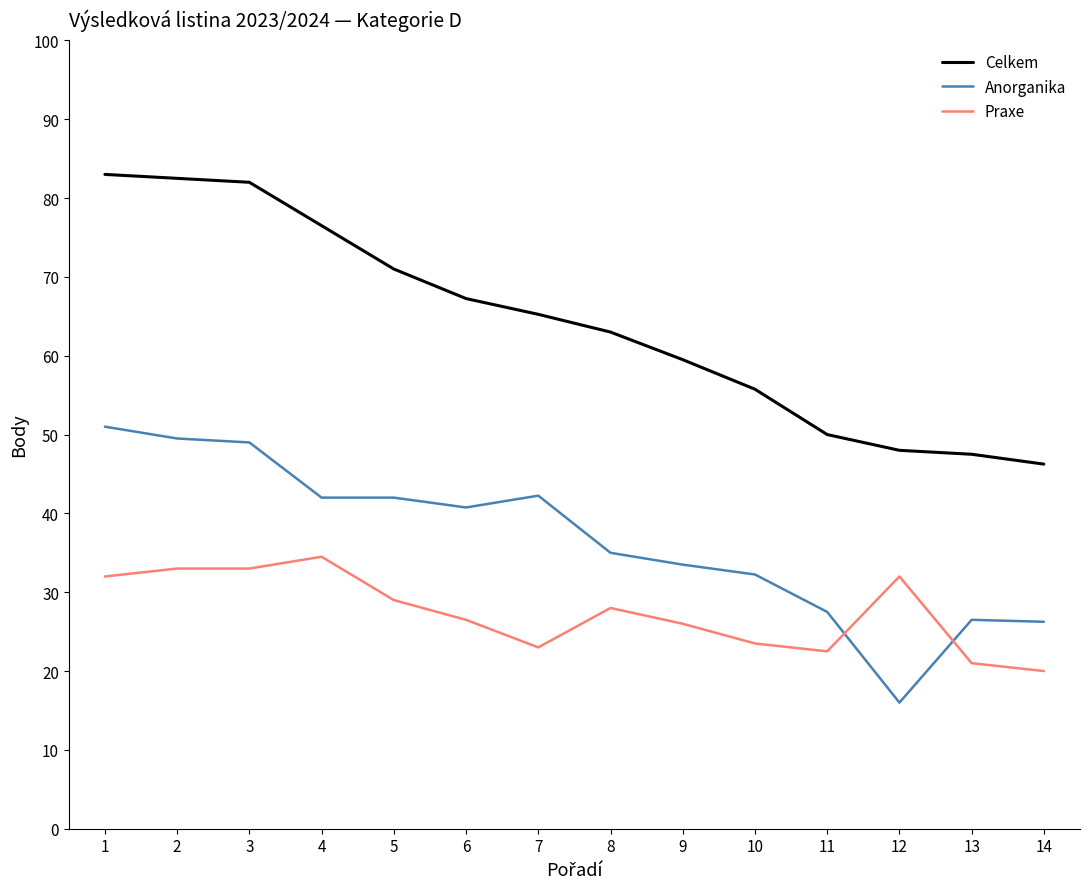

Is the value of Praxe at 1 greater than the value of Celkem at 1?

No